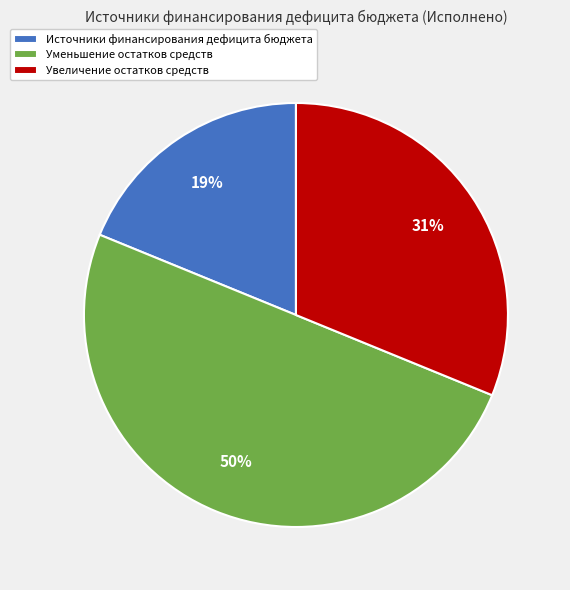

Is the sum of Уменьшение остатков средств and Источники финансирования дефицита бюджета greater than half?

Yes